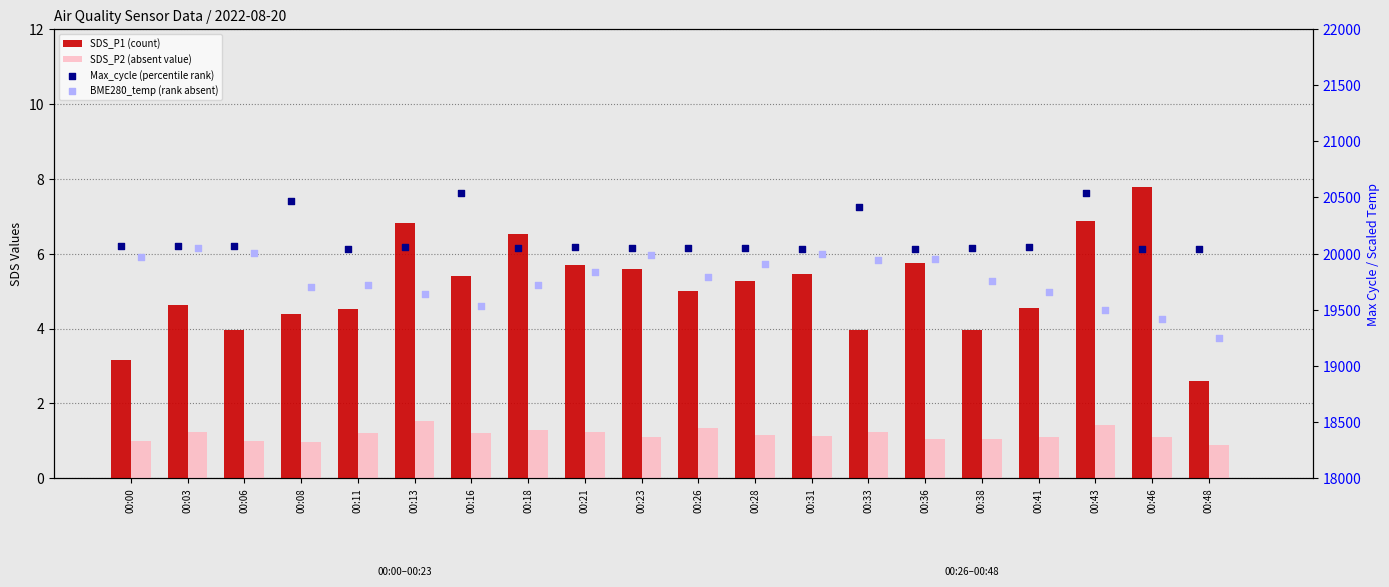

At how many categories does at least one series exceed 4955?

20